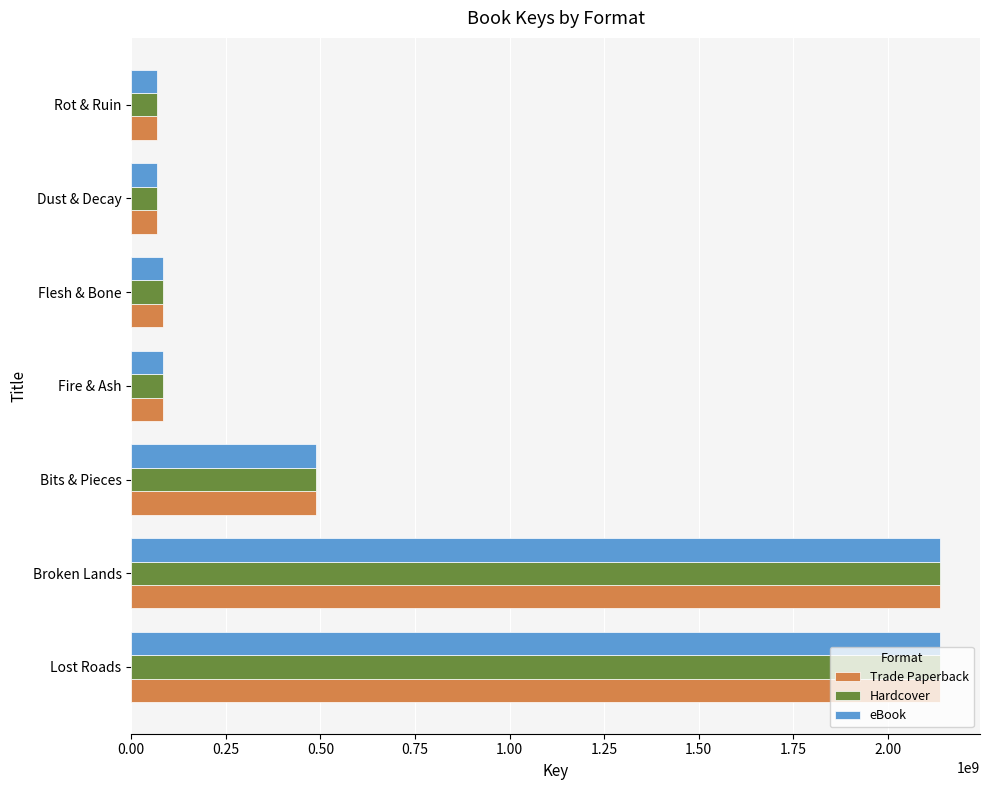

What is the maximum value for eBook?

2136435107